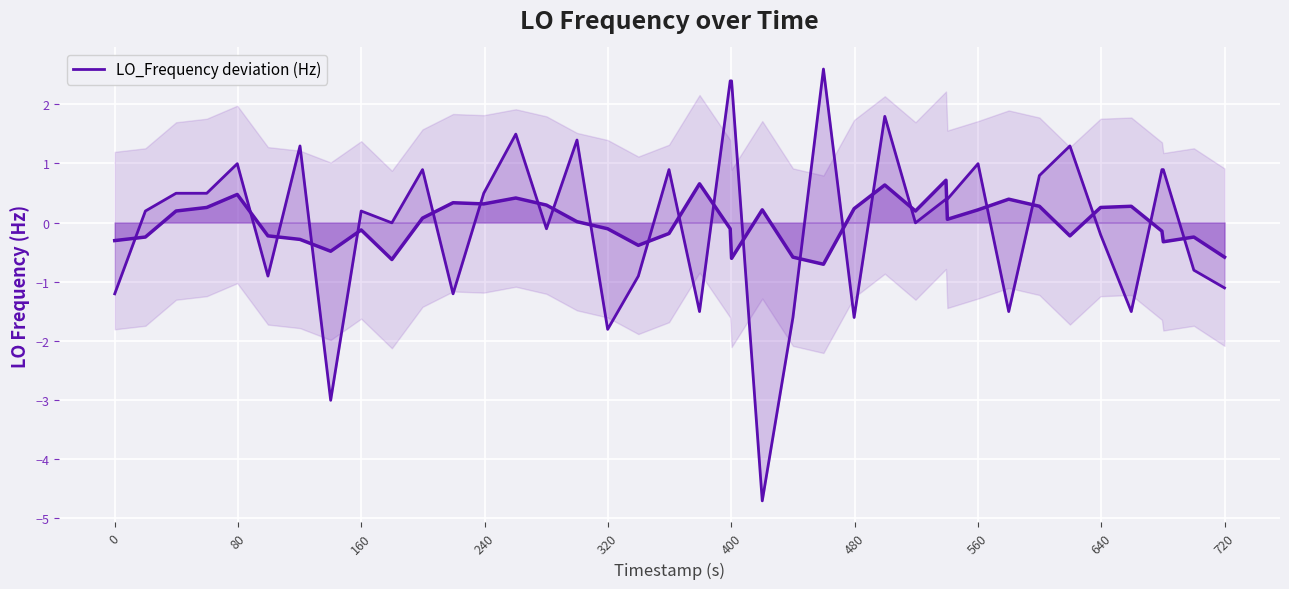

How many points are higher than both their immediate neighbors (excluding endpoints)?

11